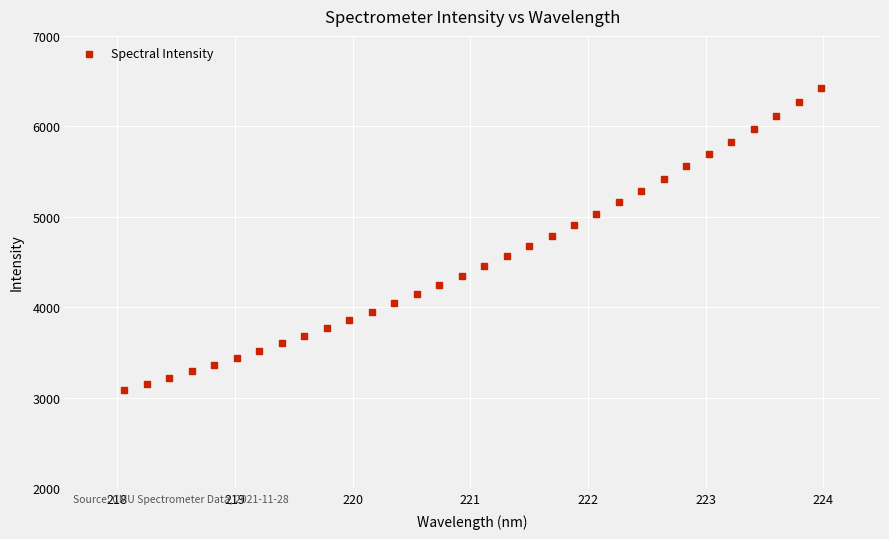

What is the range of X values (max minus min)?

5.9